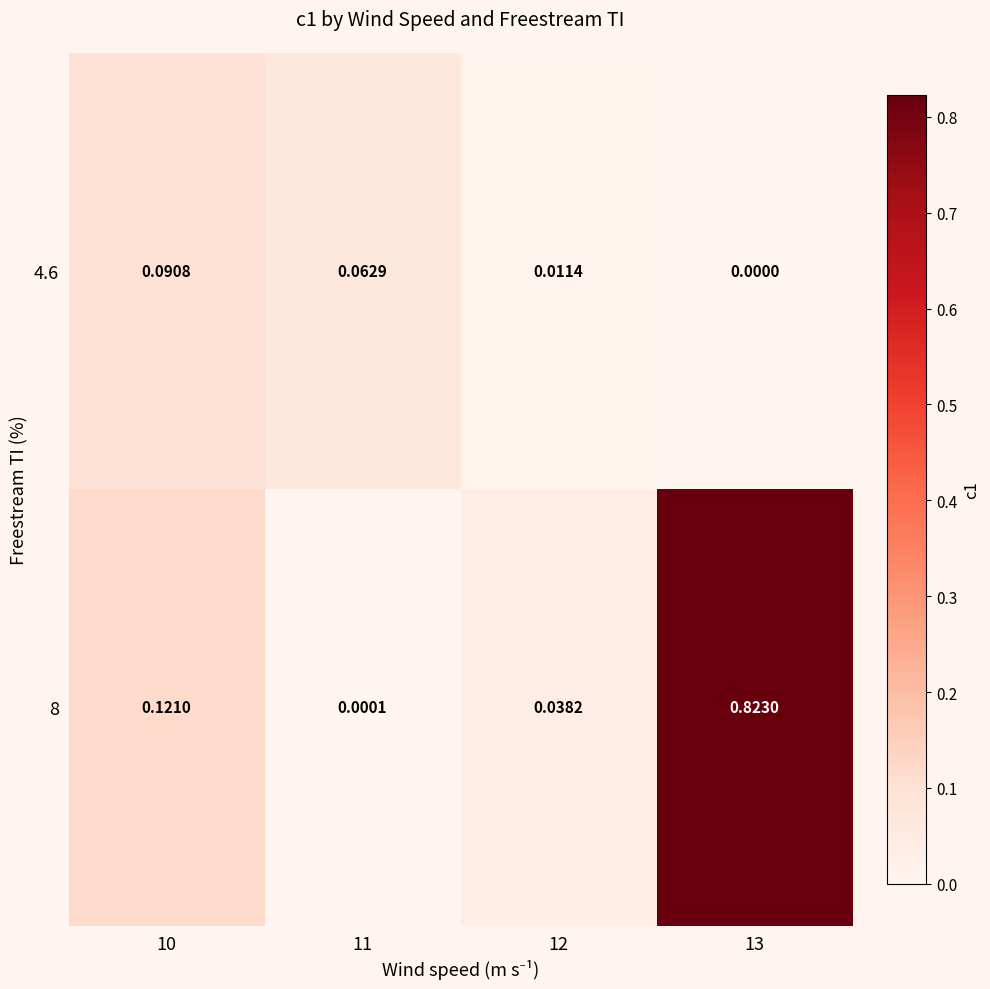

Is the value of 4.6 at 12 greater than the value of 8 at 13?

No